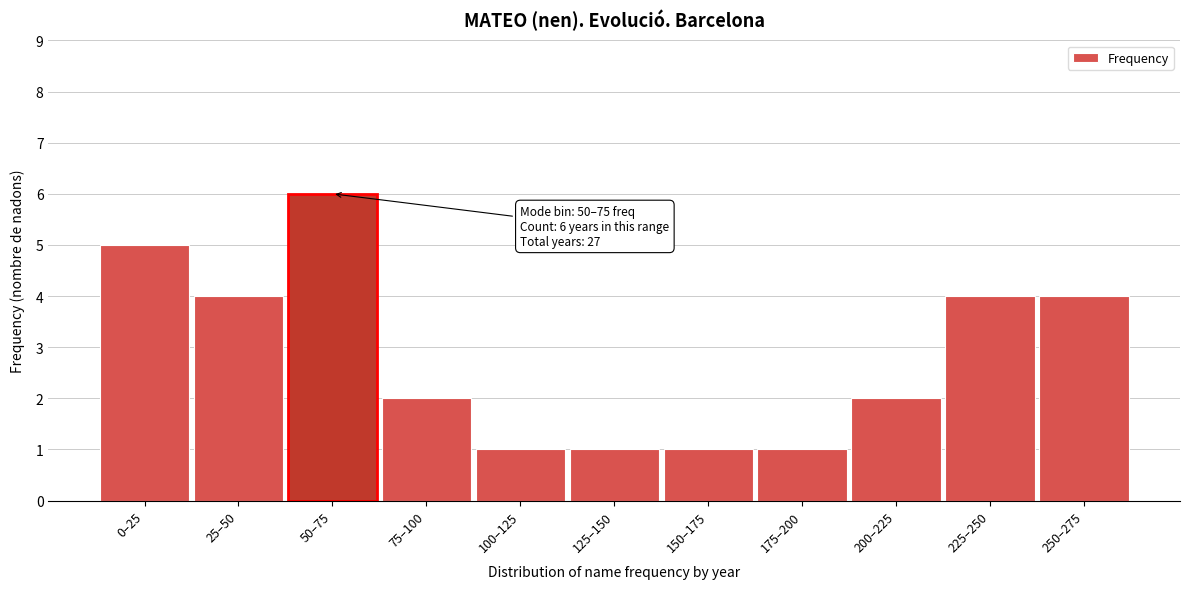

Reading left to right, extract all data points from this chart.

0–25=5	25–50=4	50–75=6	75–100=2	100–125=1	125–150=1	150–175=1	175–200=1	200–225=2	225–250=4	250–275=4